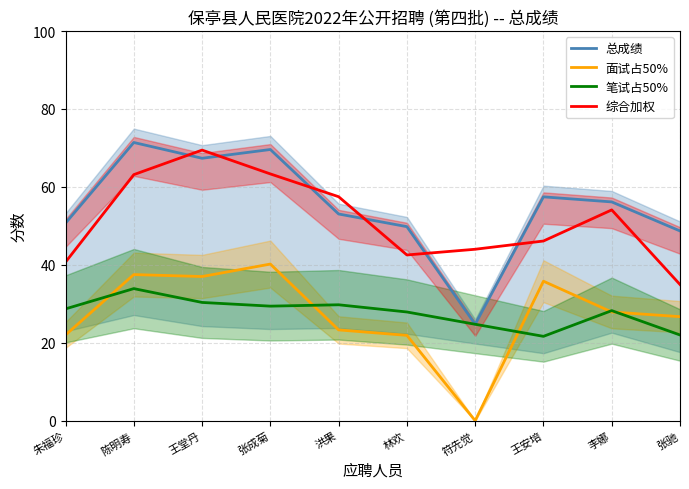

The 笔试占50% series shows 18.4 at 陈明寿. True or false?

False